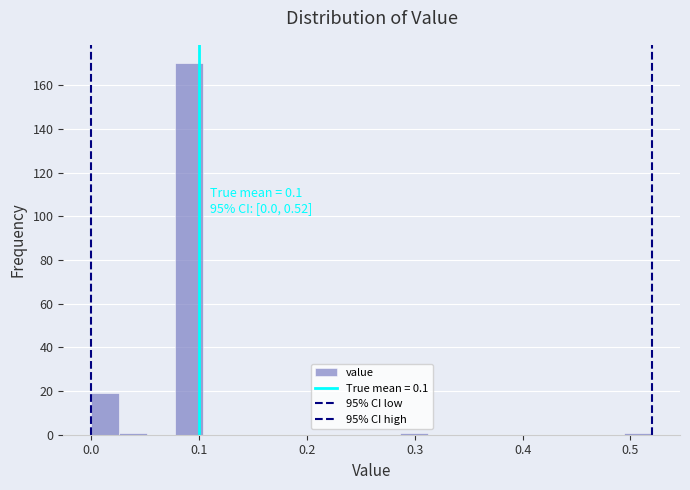

Around what value on the x-axis is the tallest bar? Give the approximate position of its centre, as read against the axis.

0.09